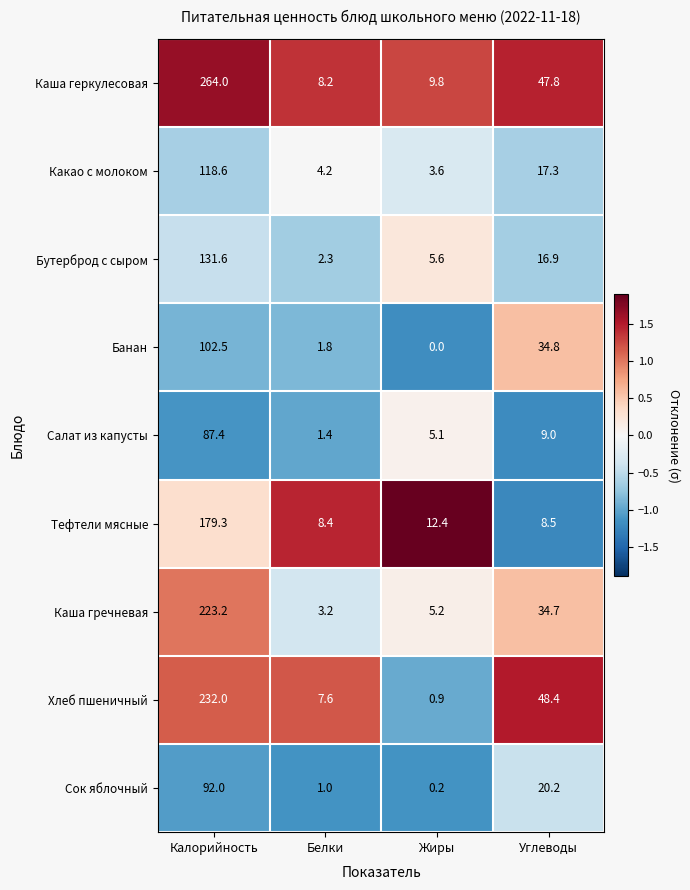

What is the difference between the Сок яблочный values at Углеводы and Калорийность?

71.8